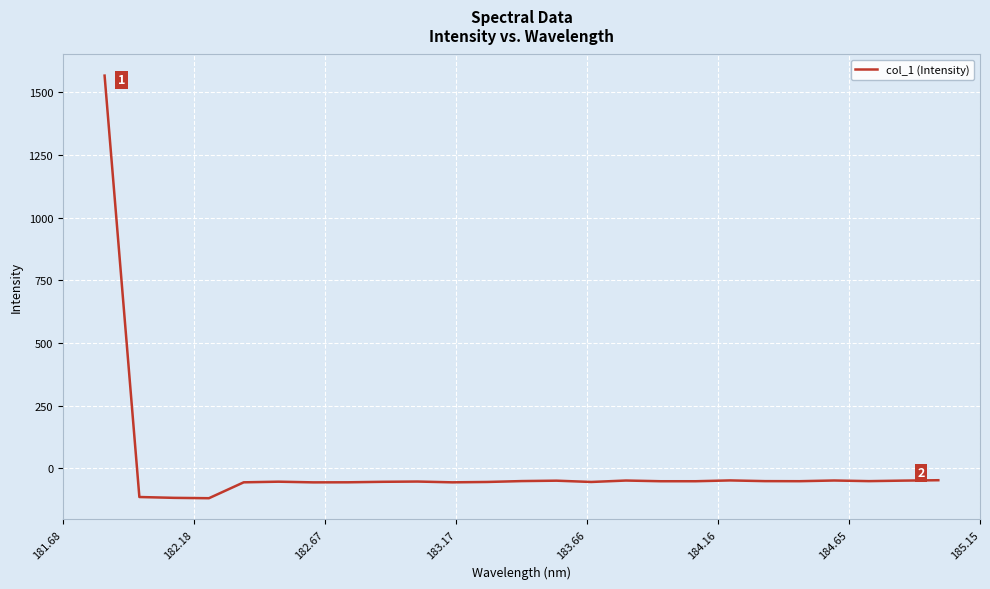

What is the difference between the maximum and minimum values?

1686.3